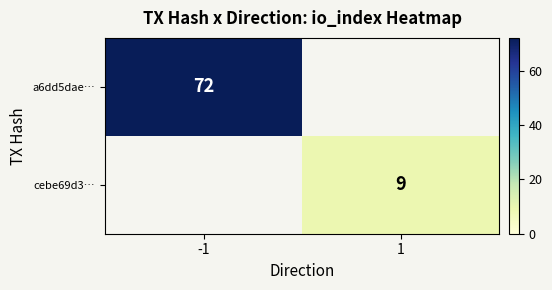

Is it true that a6dd5dae… equals 72 at -1?

True